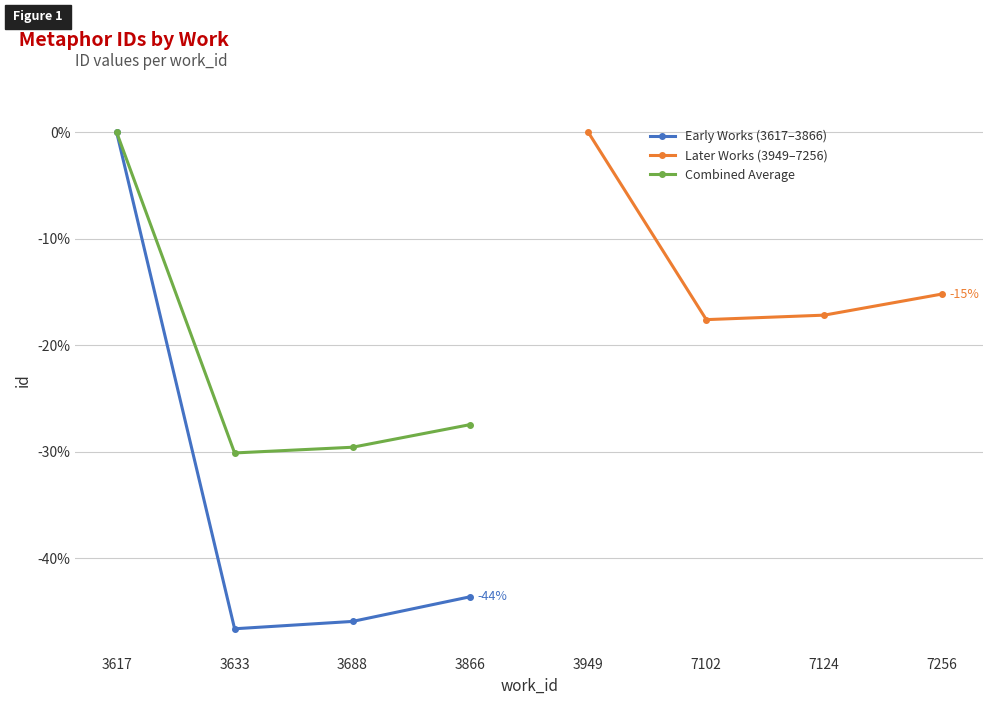

True or false: Early Works (3617–3866) and Later Works (3949–7256) cross at least once.

False